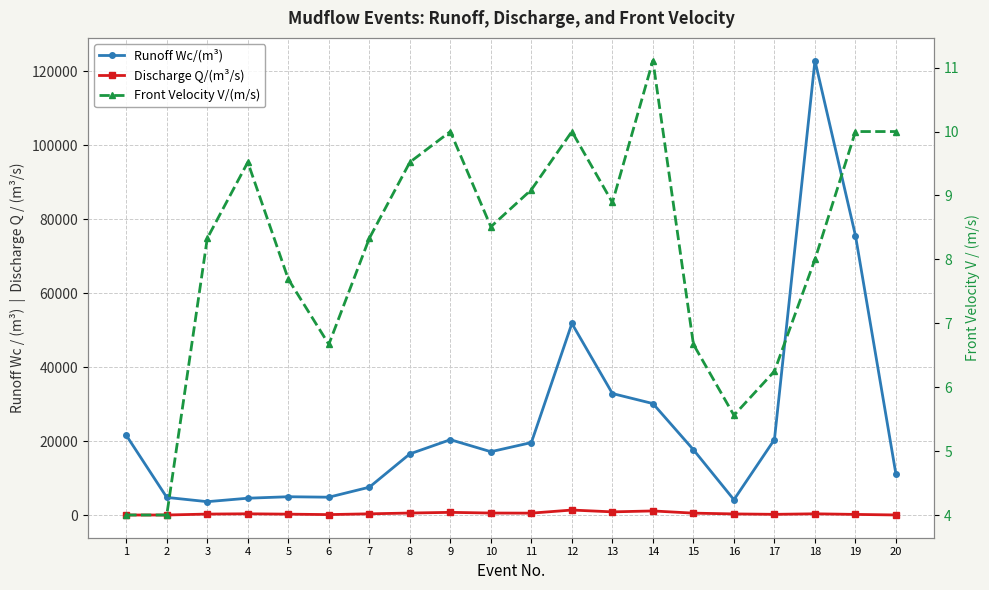

Count the number of categories in the chart.

20